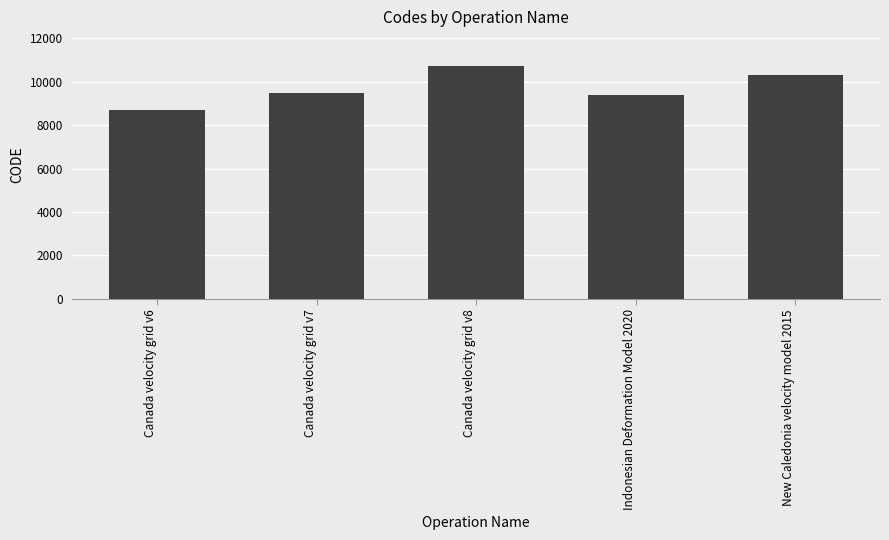

Reading left to right, list all the values displayed in this chart.

Canada velocity grid v6=8676	Canada velocity grid v7=9483	Canada velocity grid v8=10707	Indonesian Deformation Model 2020=9375	New Caledonia velocity model 2015=10323